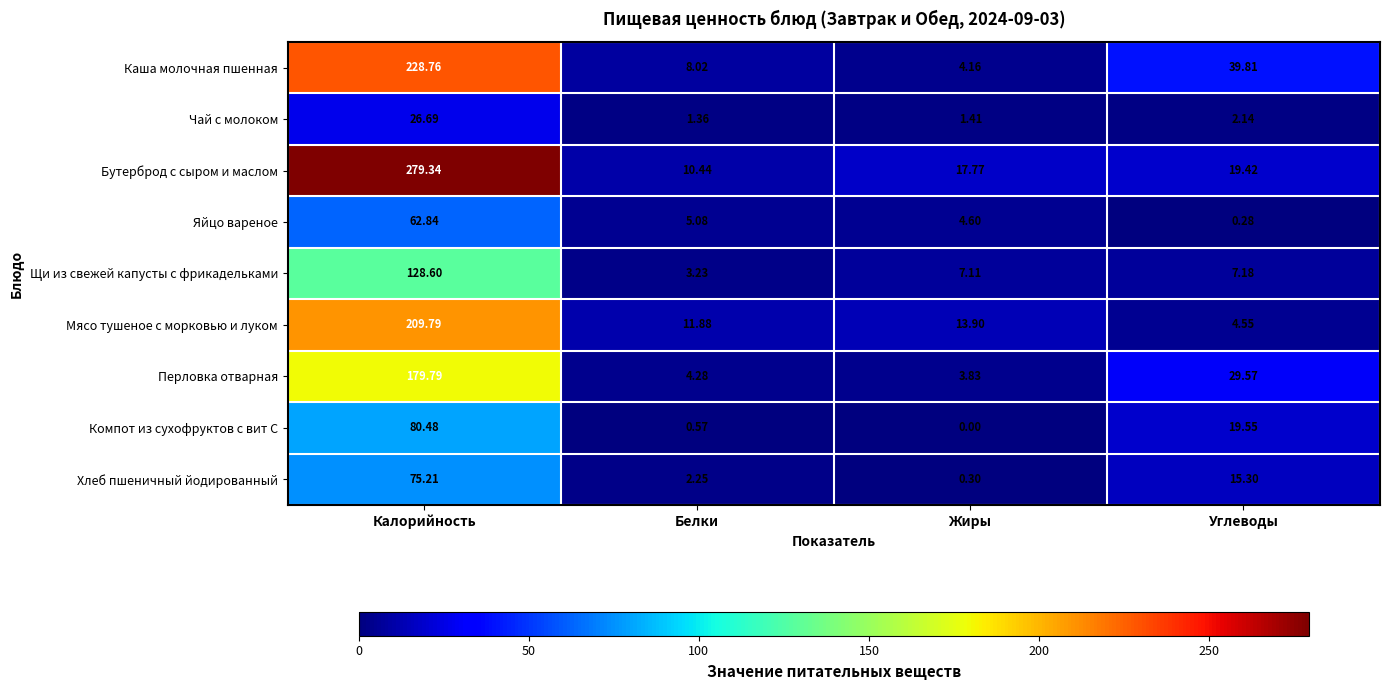

Where is Яйцо вареное nearest to the value 31?

Белки